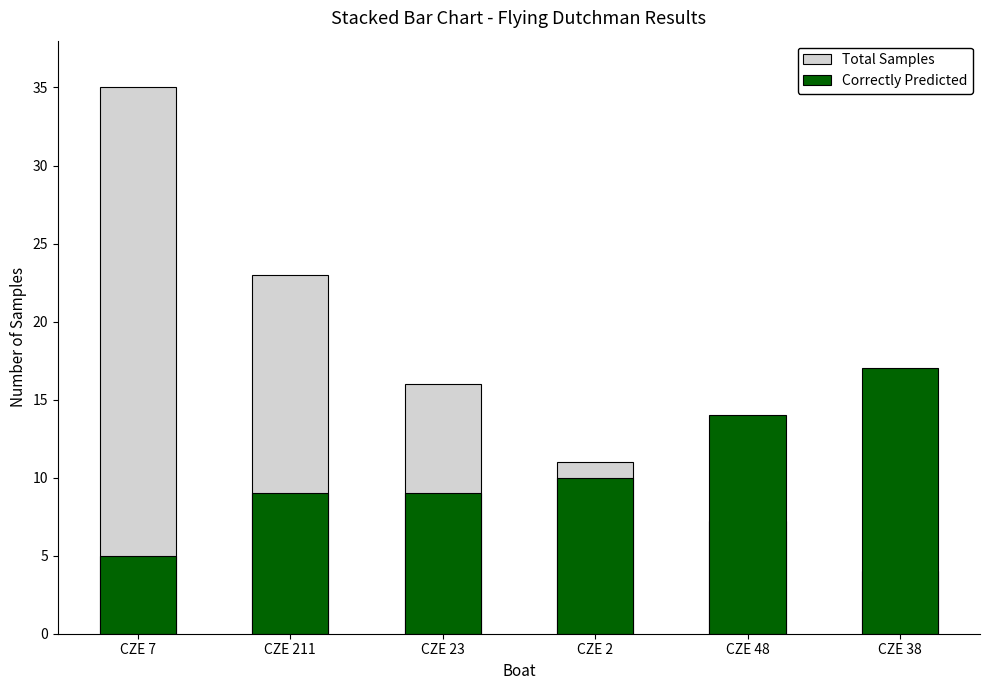

What position from the left is CZE 2?

4